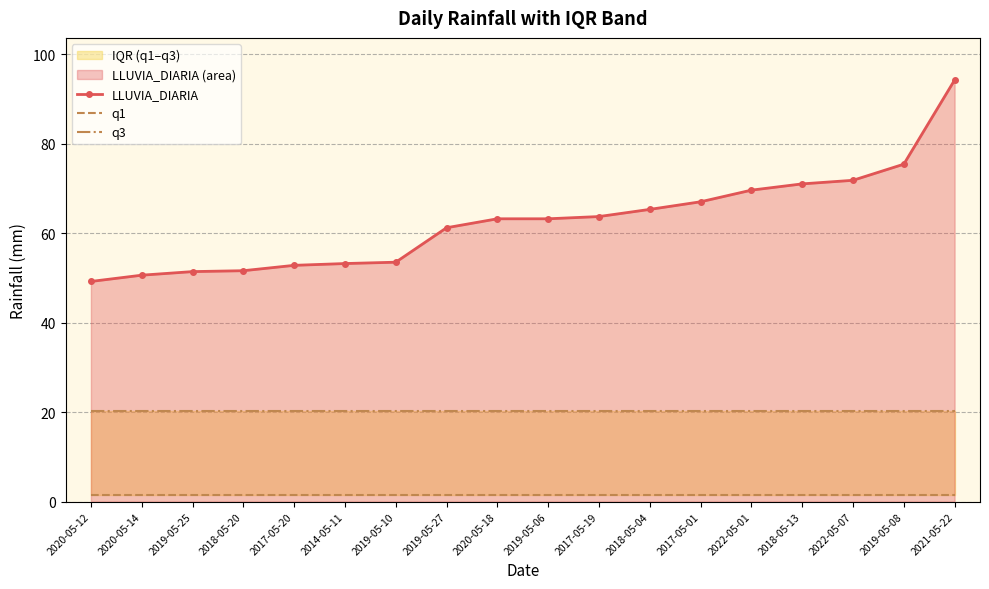

True or false: q3 and q1 cross at least once.

False